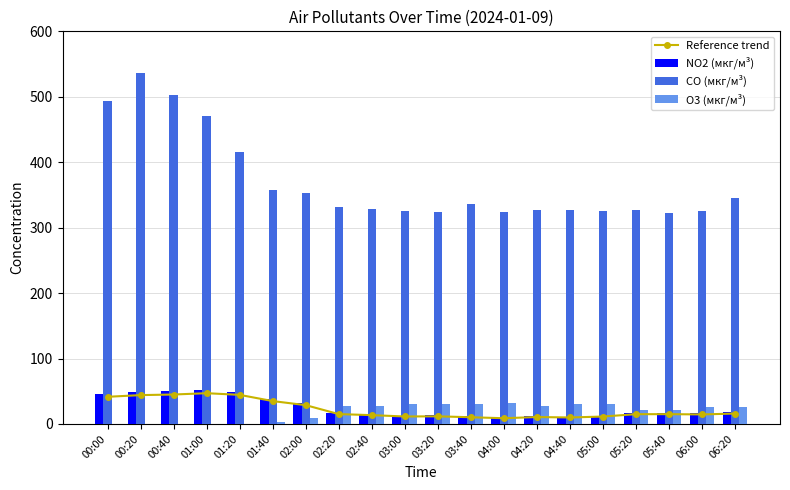

Reading left to right, transcribe all the data shown in this chart.

Reference trend: 00:00=41.5	00:20=44.1	00:40=45.0	01:00=47.0	01:20=44.4	01:40=34.9	02:00=28.7	02:20=15.1	02:40=13.4	03:00=11.4	03:20=11.6	03:40=10.2	04:00=8.7	04:20=10.6	04:40=9.9	05:00=11.3	05:20=14.9	05:40=15.0	06:00=14.5	06:20=15.9
NO2 (мкг/м³): 00:00=46.1	00:20=49.0	00:40=50.0	01:00=52.2	01:20=49.4	01:40=38.8	02:00=31.9	02:20=16.7	02:40=14.9	03:00=12.7	03:20=12.9	03:40=11.4	04:00=9.7	04:20=11.8	04:40=11.0	05:00=12.6	05:20=16.6	05:40=16.6	06:00=16.1	06:20=17.6
CO (мкг/м³): 00:00=492.8	00:20=535.9	00:40=502.3	01:00=469.9	01:20=415.2	01:40=356.8	02:00=352.2	02:20=330.9	02:40=328.1	03:00=325.5	03:20=324.0	03:40=335.4	04:00=324.5	04:20=327.4	04:40=326.9	05:00=325.9	05:20=327.7	05:40=322.0	06:00=326.0	06:20=345.7
O3 (мкг/м³): 00:00=0.0	00:20=0.0	00:40=0.0	01:00=0.0	01:20=0.0	01:40=2.6	02:00=8.9	02:20=27.0	02:40=27.4	03:00=30.4	03:20=30.4	03:40=30.8	04:00=31.4	04:20=27.7	04:40=30.6	05:00=30.5	05:20=20.7	05:40=20.6	06:00=25.7	06:20=26.0